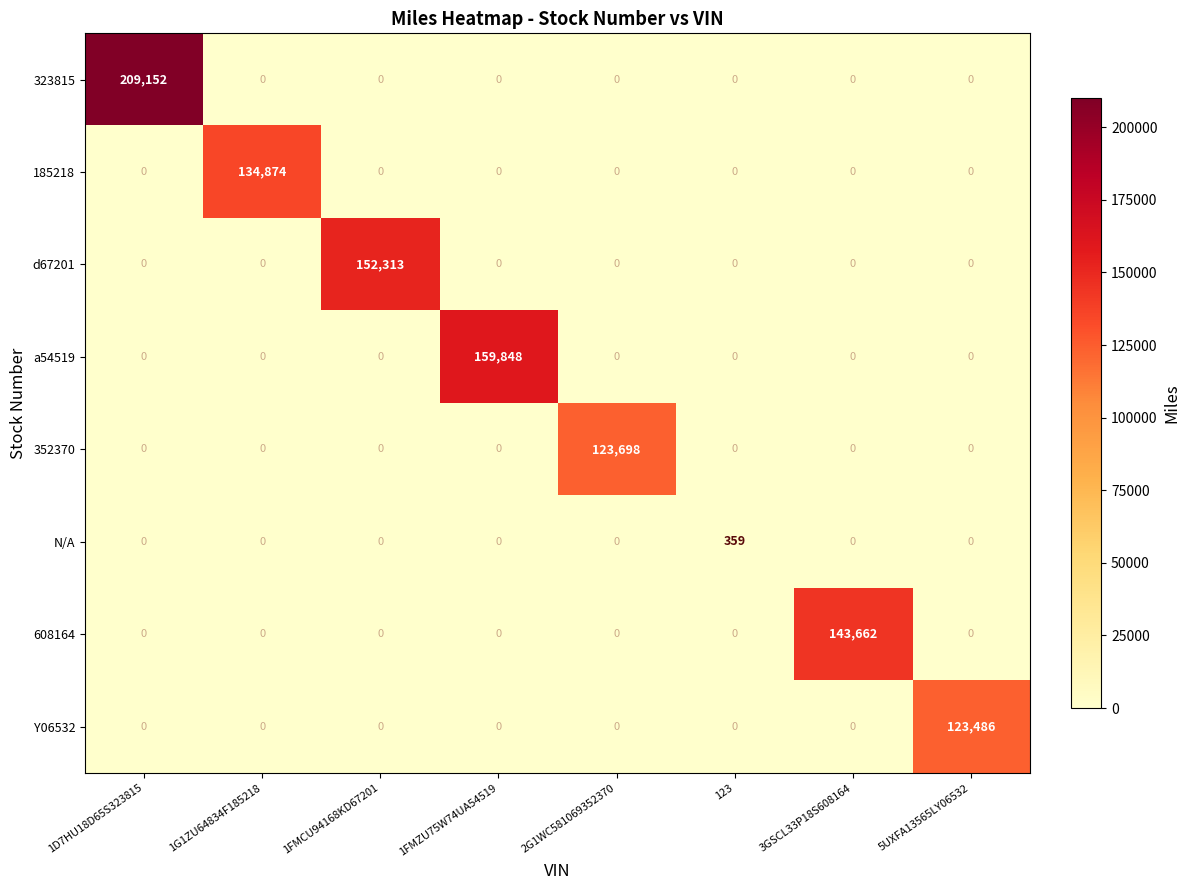

List the series in order of their peak value, lowest first.

N/A, Y06532, 352370, 185218, 608164, d67201, a54519, 323815